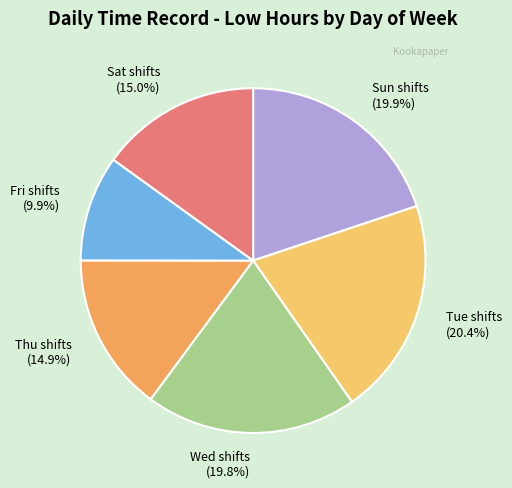

Is there a majority slice in this chart?

No